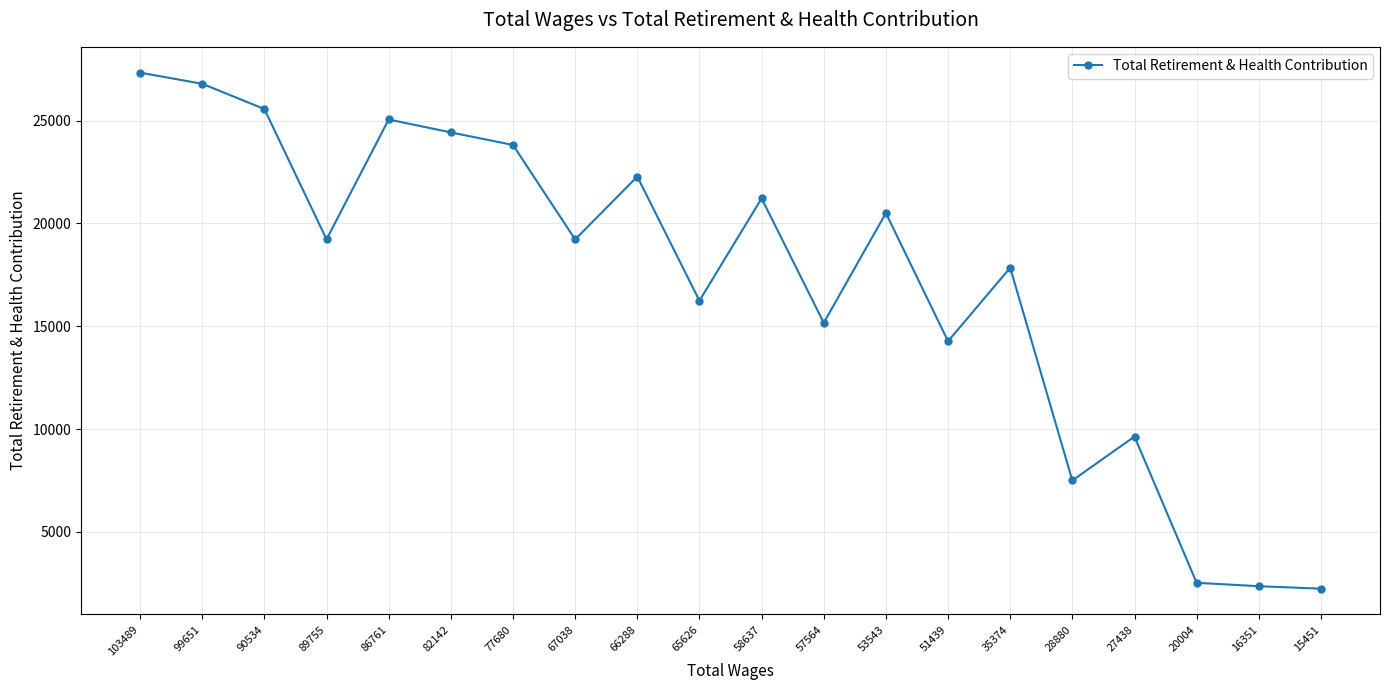

What is the smallest value displayed?

2232